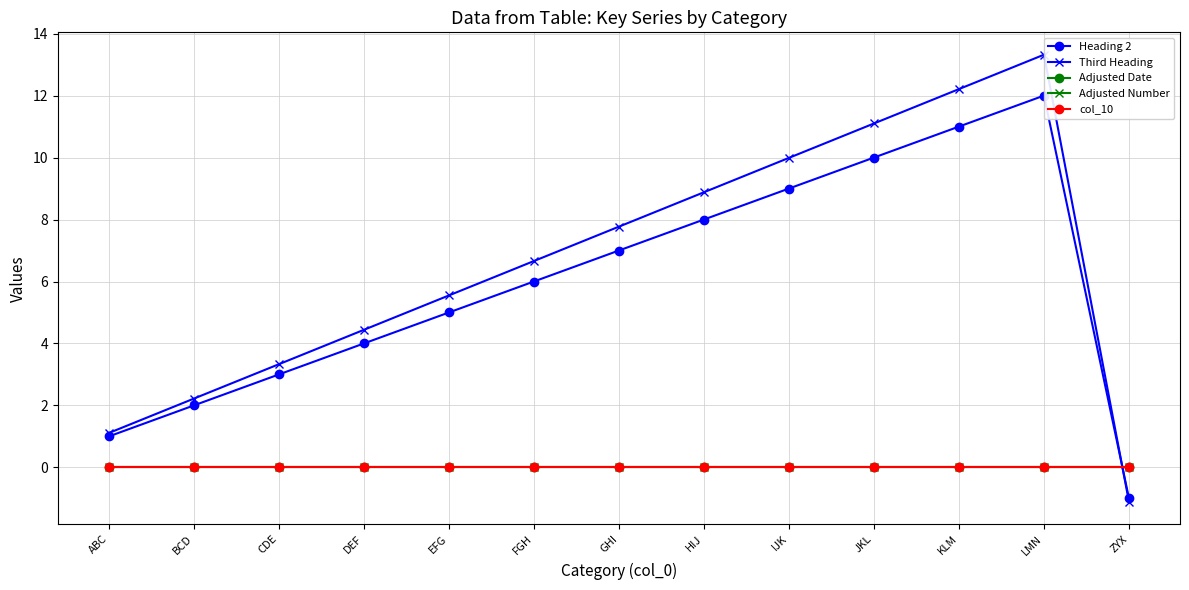

How many positive values does the Heading 2 series have?

12